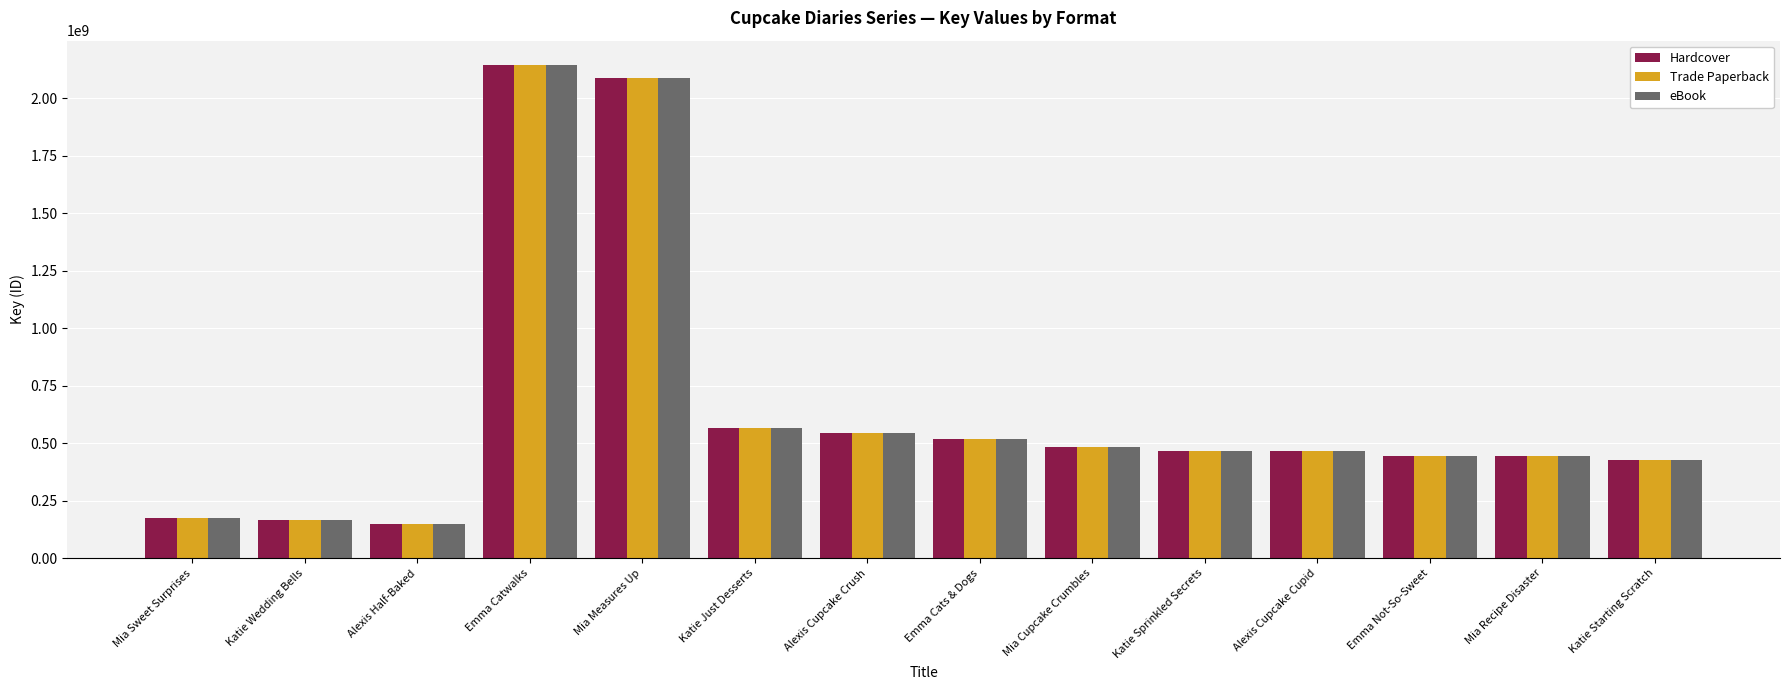

Where is eBook nearest to the value 1146422463?

Katie Just Desserts